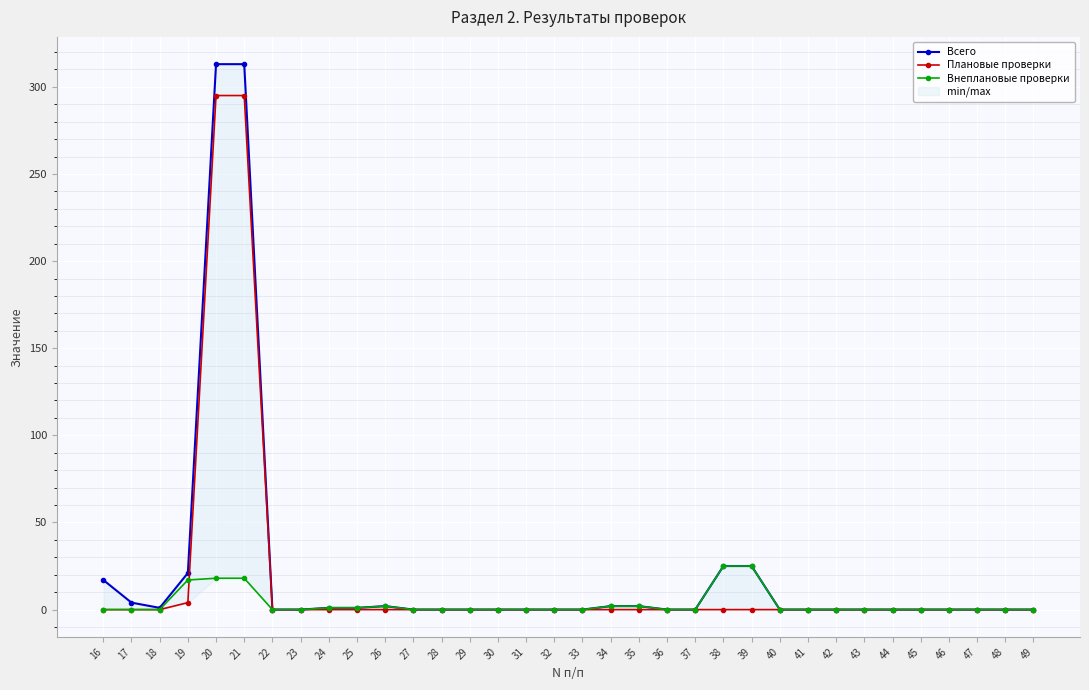

At which label does Внеплановые проверки reach its peak?

38